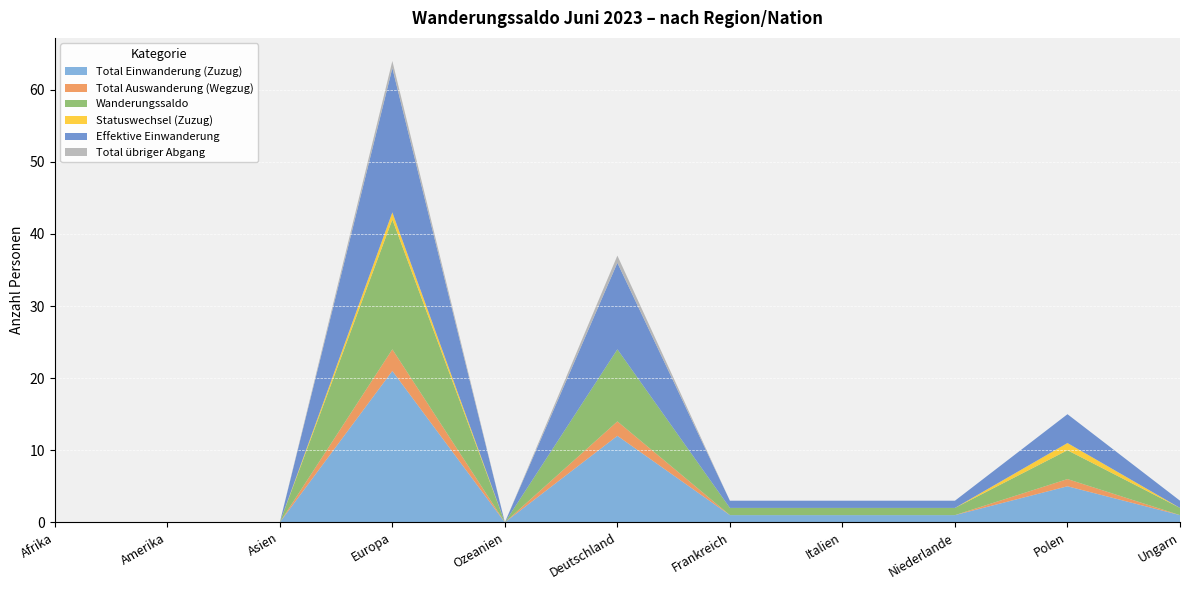

Reading left to right, transcribe all the data shown in this chart.

Total Einwanderung (Zuzug): 0	0	0	21	0	12	1	1	1	5	1
Total Auswanderung (Wegzug): 0	0	0	3	0	2	0	0	0	1	0
Wanderungssaldo: 0	0	0	18	0	10	1	1	1	4	1
Statuswechsel (Zuzug): 0	0	0	1	0	0	0	0	0	1	0
Effektive Einwanderung: 0	0	0	20	0	12	1	1	1	4	1
Total übriger Abgang: 0	0	0	1	0	1	0	0	0	0	0